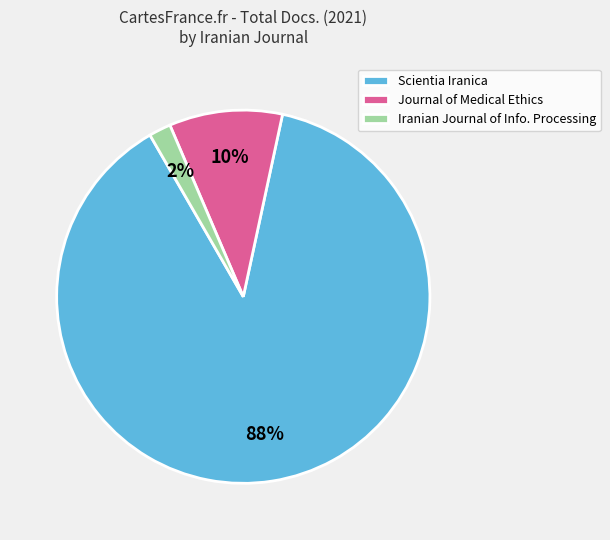

Combined, do Iranian Journal of Info. Processing and Journal of Medical Ethics account for over 50%?

No